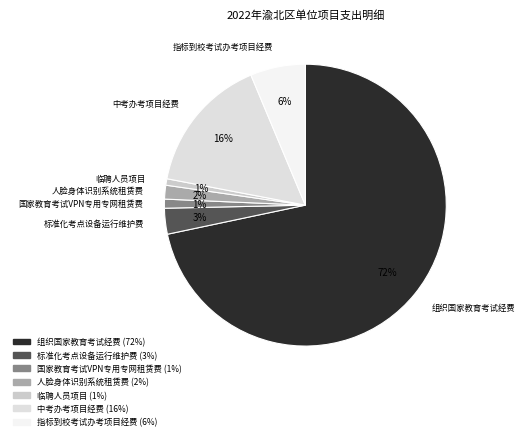

Which has a higher value, 国家教育考试VPN专用专网租赁费 or 组织国家教育考试经费?

组织国家教育考试经费